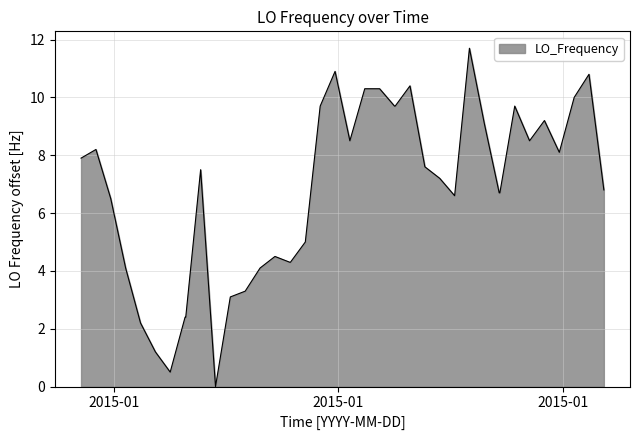

What is the greatest value displayed?

11.7